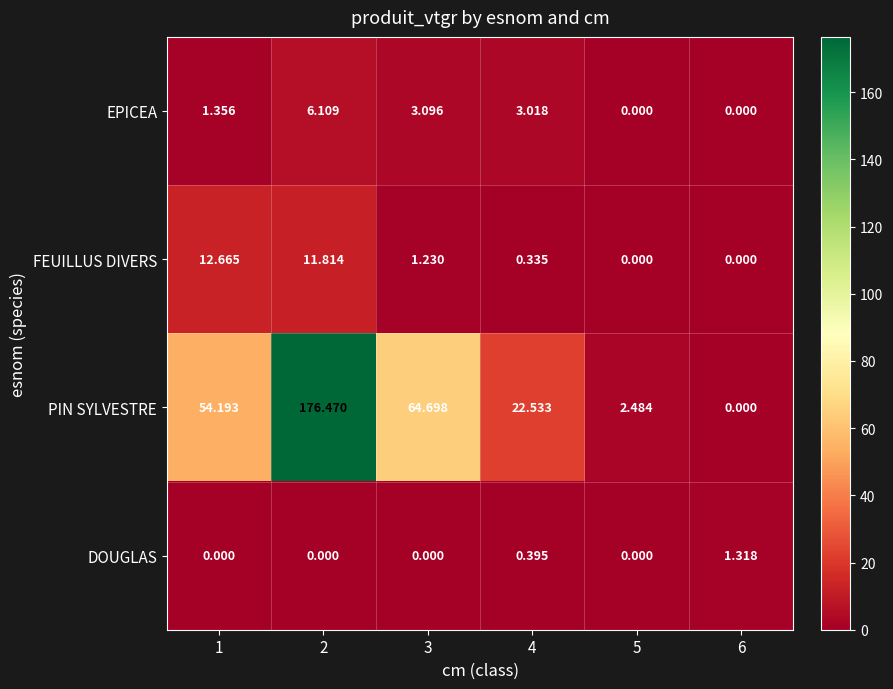

At 3, list the series in order from largest to smallest.

PIN SYLVESTRE, EPICEA, FEUILLUS DIVERS, DOUGLAS